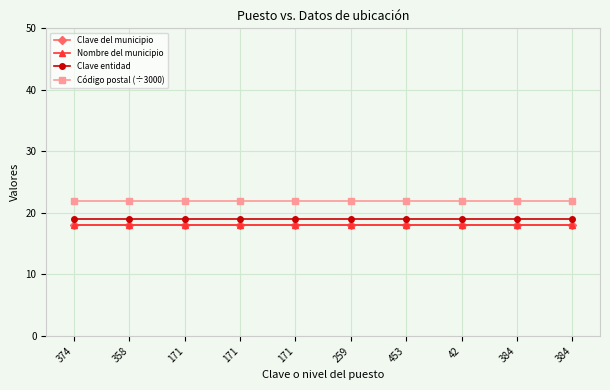

How many lines are shown in the chart?

4